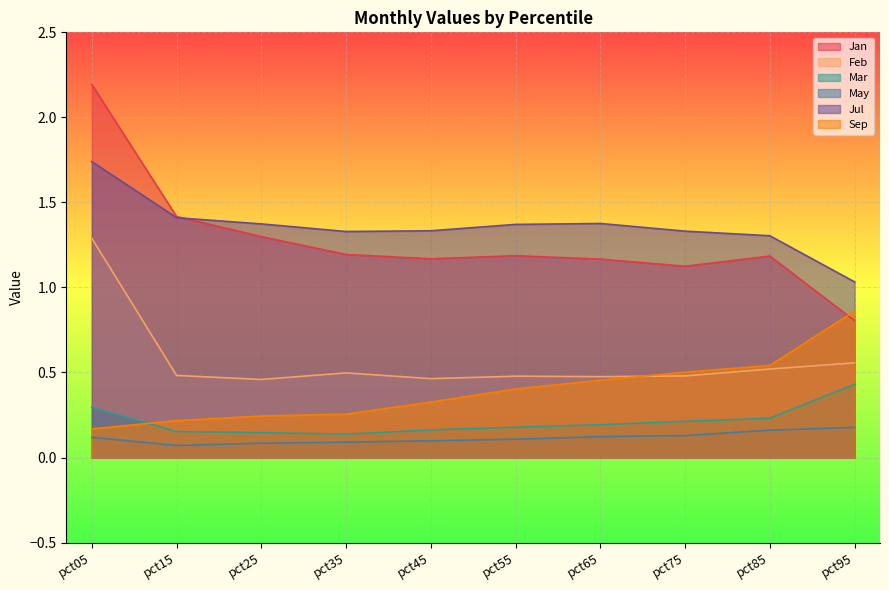

Count the number of categories in the chart.

10